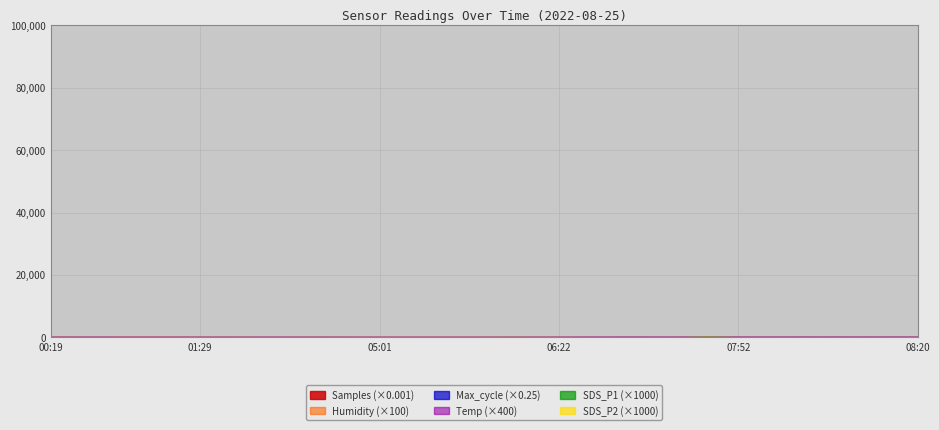

In SDS_P2, how many points are higher than both neighbors (excluding endpoints)?

9